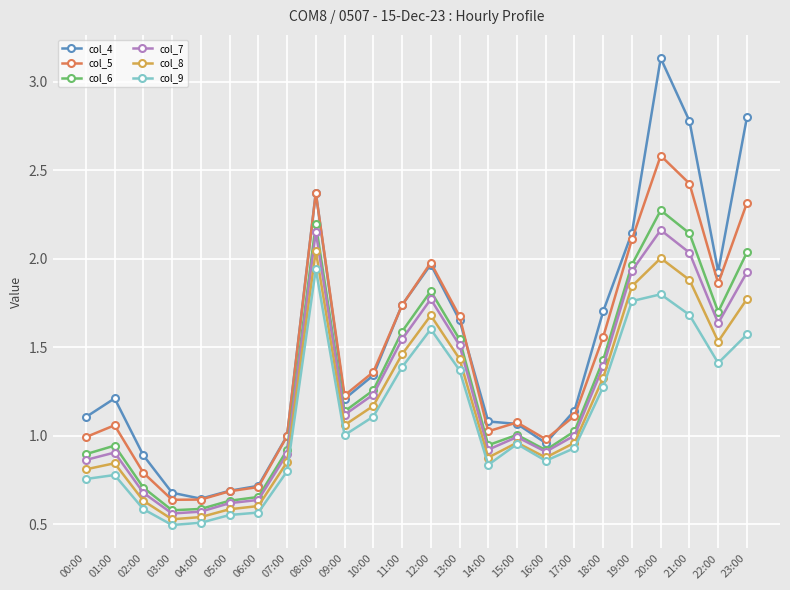

At which label does col_9 first exceed 1?

08:00